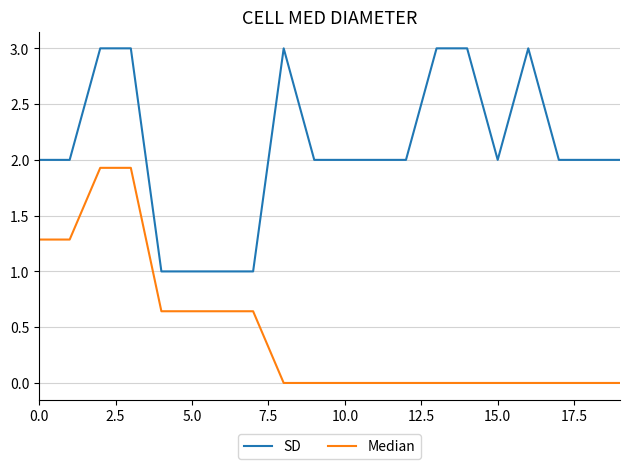

Is this an area chart (filled region under the line)?

No